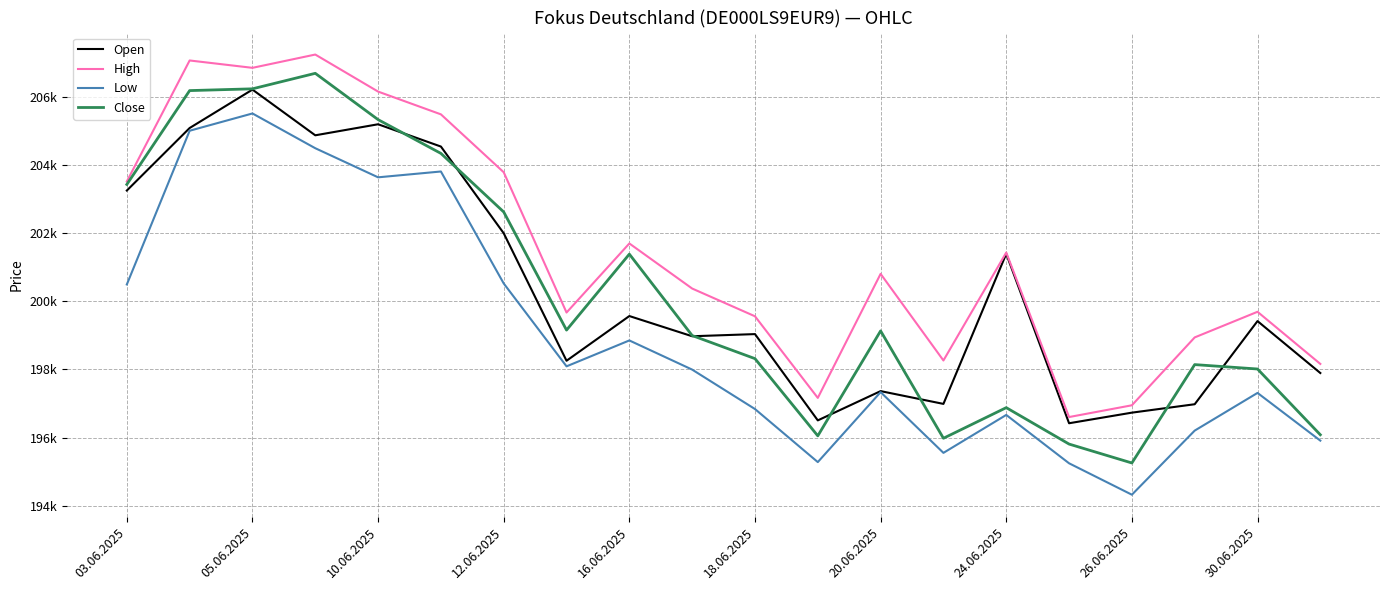

Does the chart display data point markers on the line(s)?

No